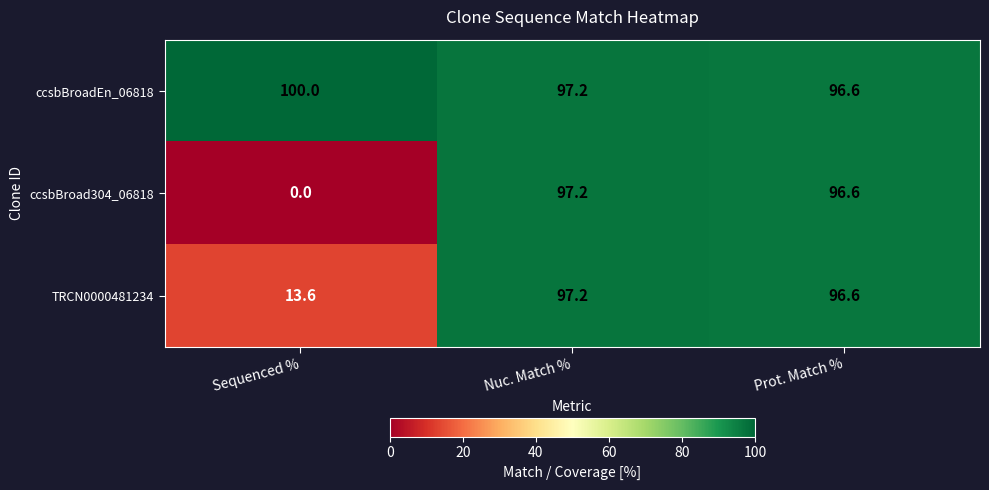

What is the approximate value of ccsbBroadEn_06818 at Nuc. Match %?

97.2